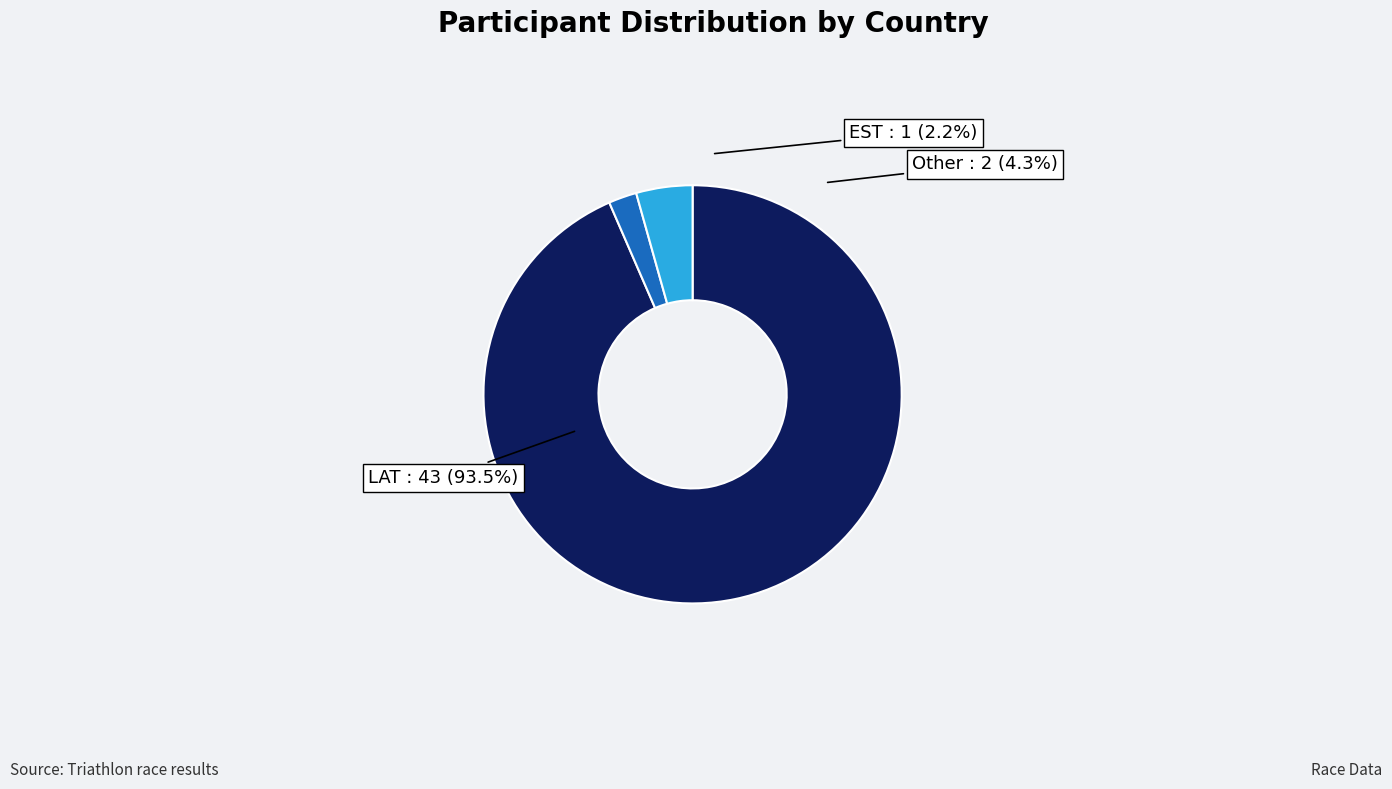

To the nearest percent, what portion does LAT represent?

93%